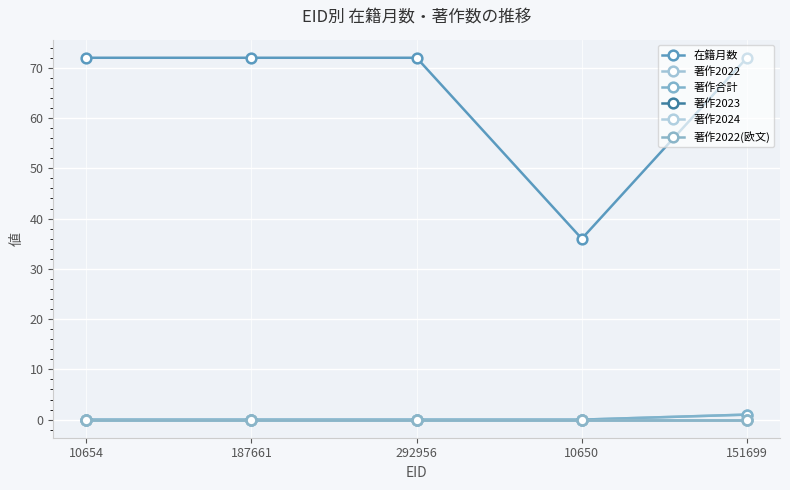

Rank the series by their maximum value, from highest to lowest.

在籍月数, 著作2022, 著作合計, 著作2023, 著作2024, 著作2022(欧文)